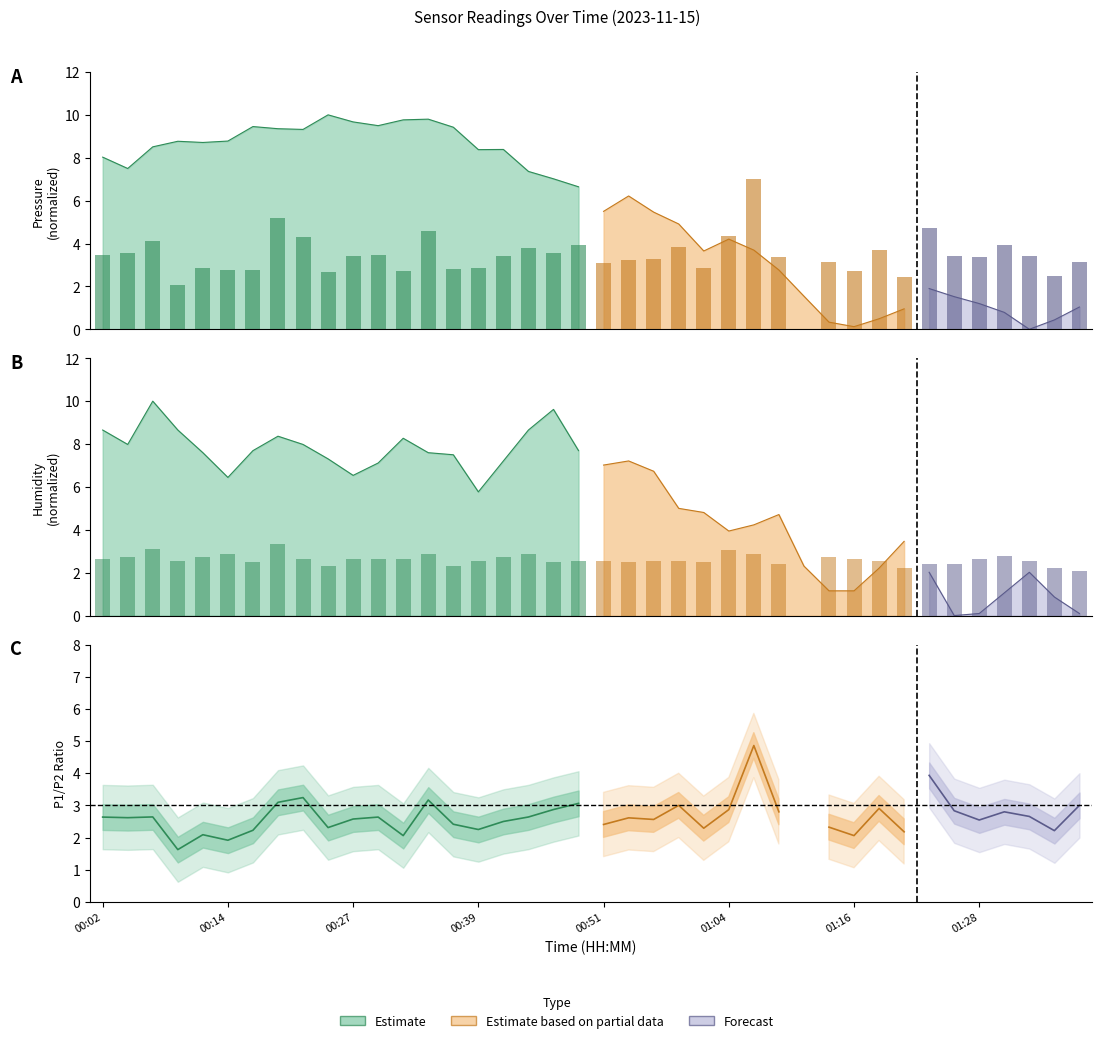

Is the value of SDS_P2 at 16 greater than the value of SDS_P1 at 34?

No